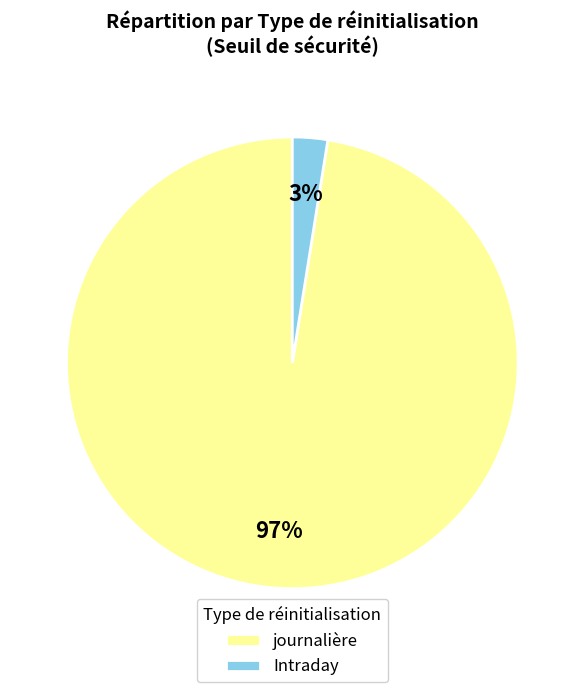

Count the number of slices in the pie.

2